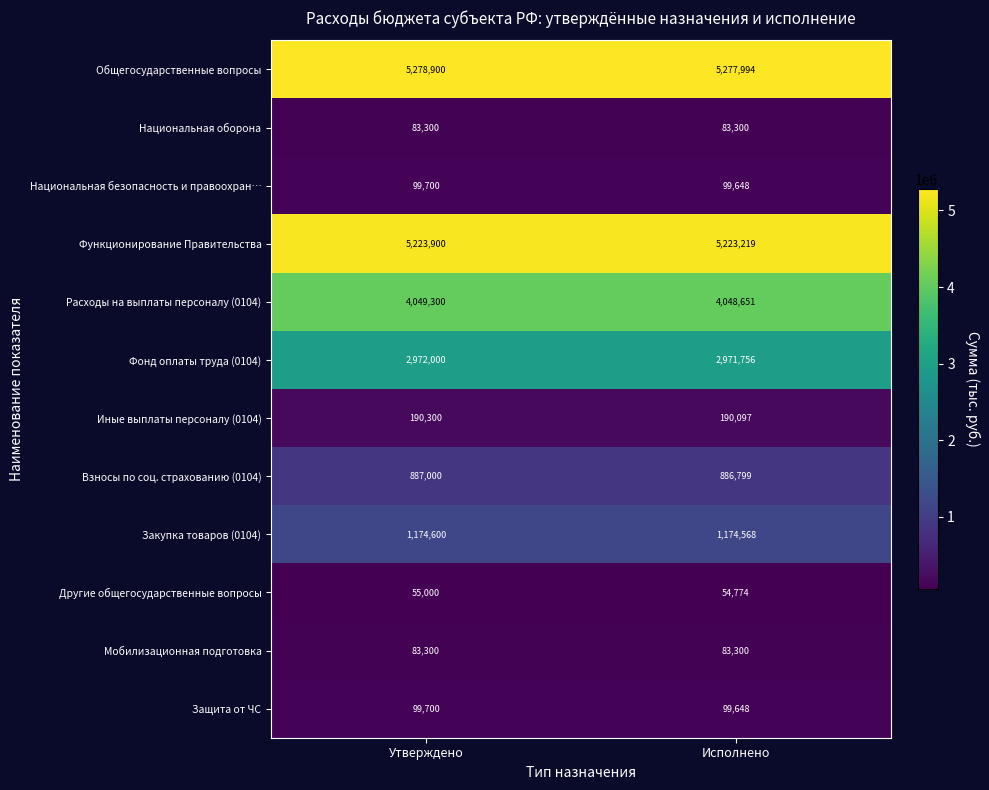

What is the maximum value shown in the chart?

5278900